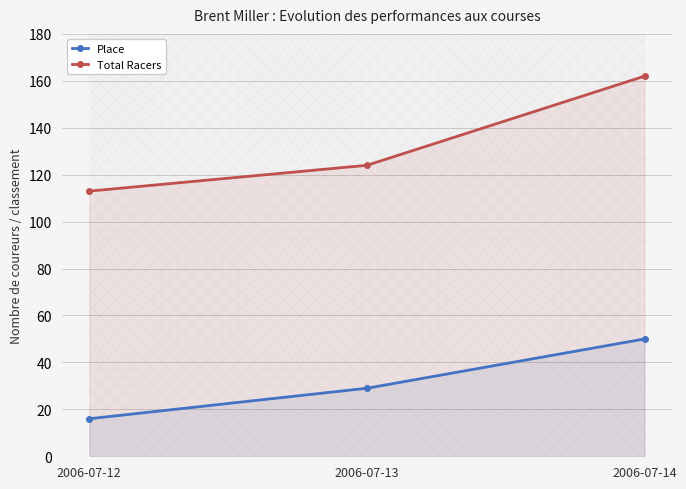

Which category has the highest value across all series?

2006-07-14